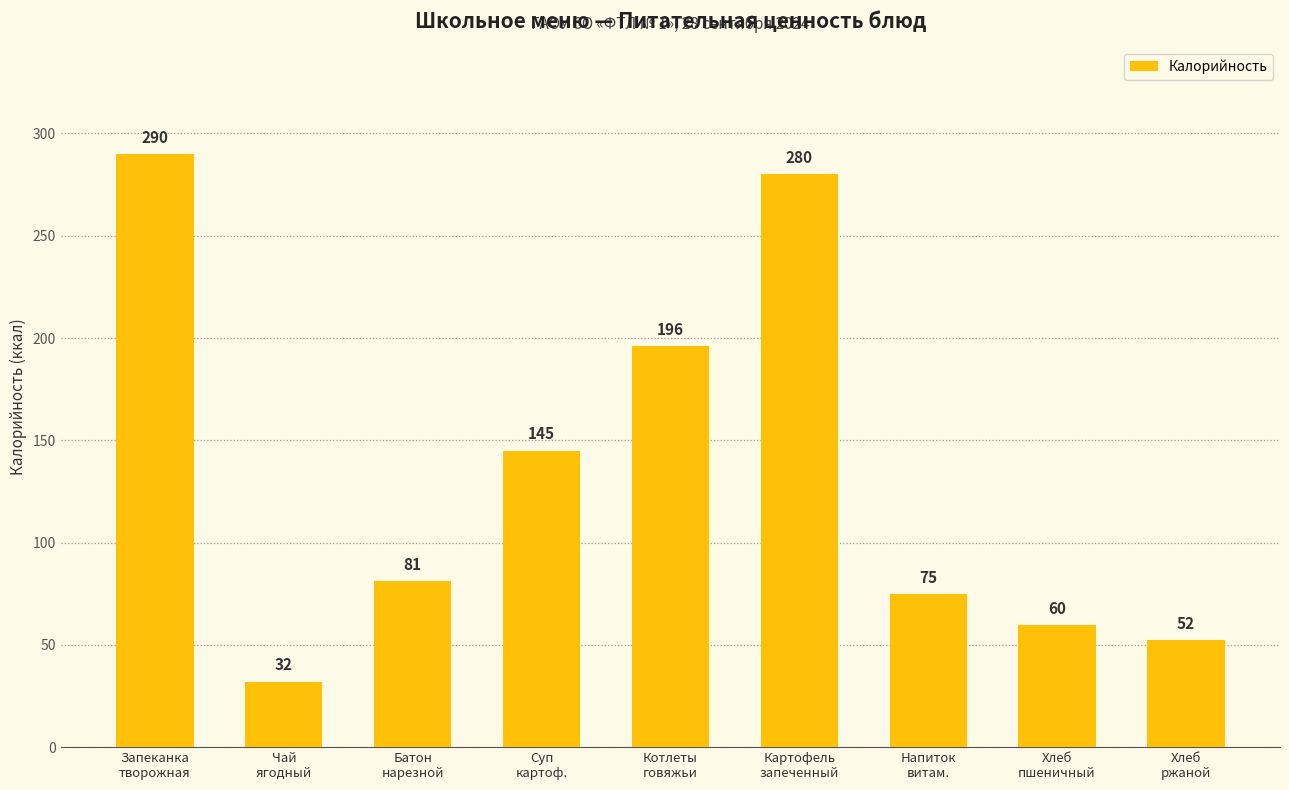

Where is the data nearest to the value 161?

Суп
картоф.